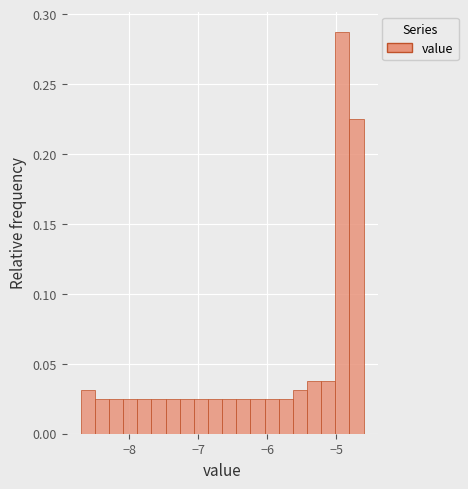

Read against the x-axis, roughly where is the centre of the tallest bar?

-4.9